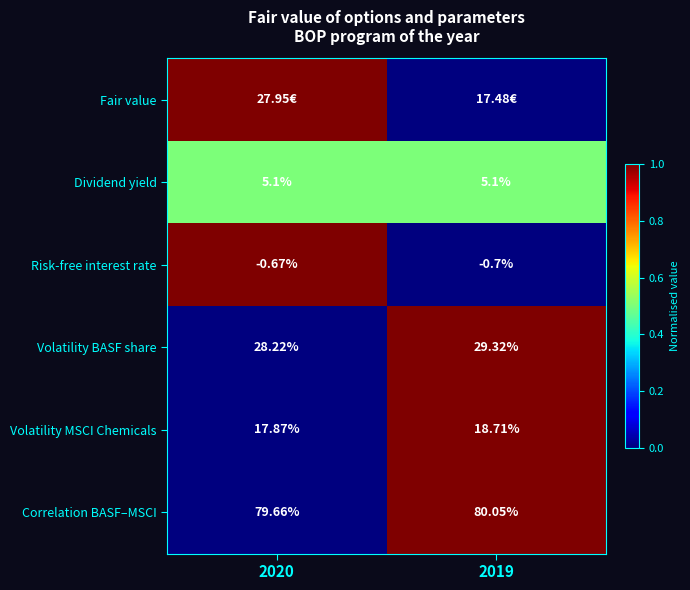

How many values in the Volatility MSCI Chemicals series are below 18?

1